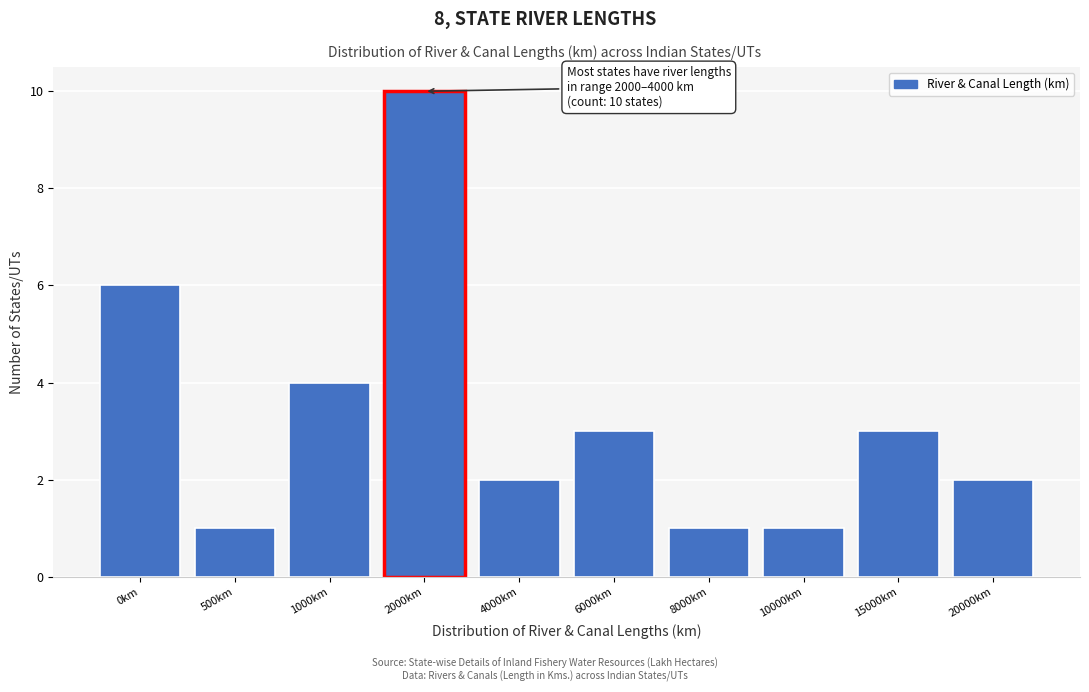

Reading left to right, list all the values displayed in this chart.

6	1	4	10	2	3	1	1	3	2